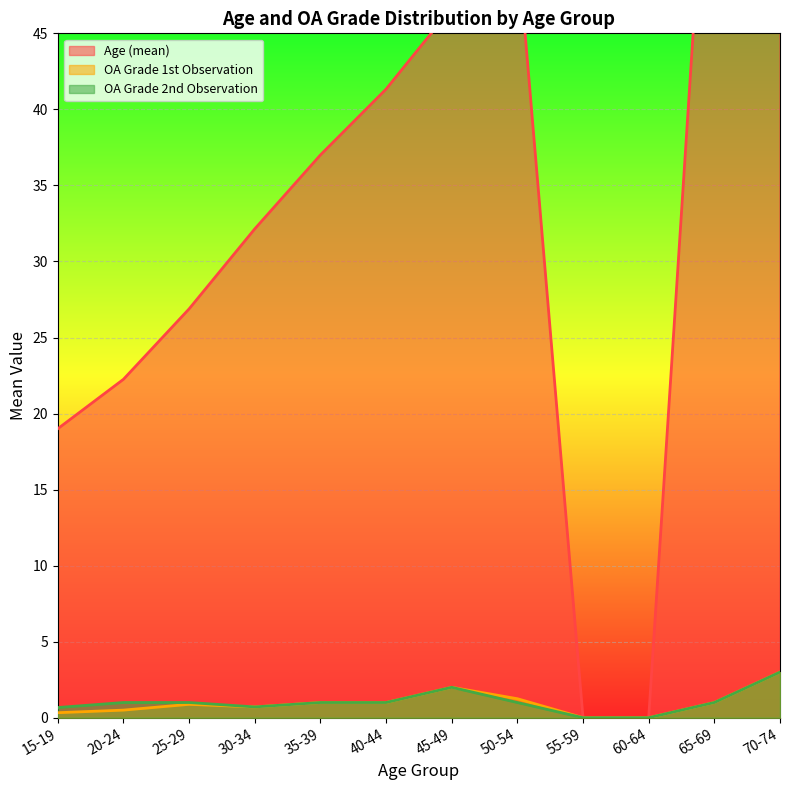

What is the sum of all OA Grade 2nd Observation values?

12.4